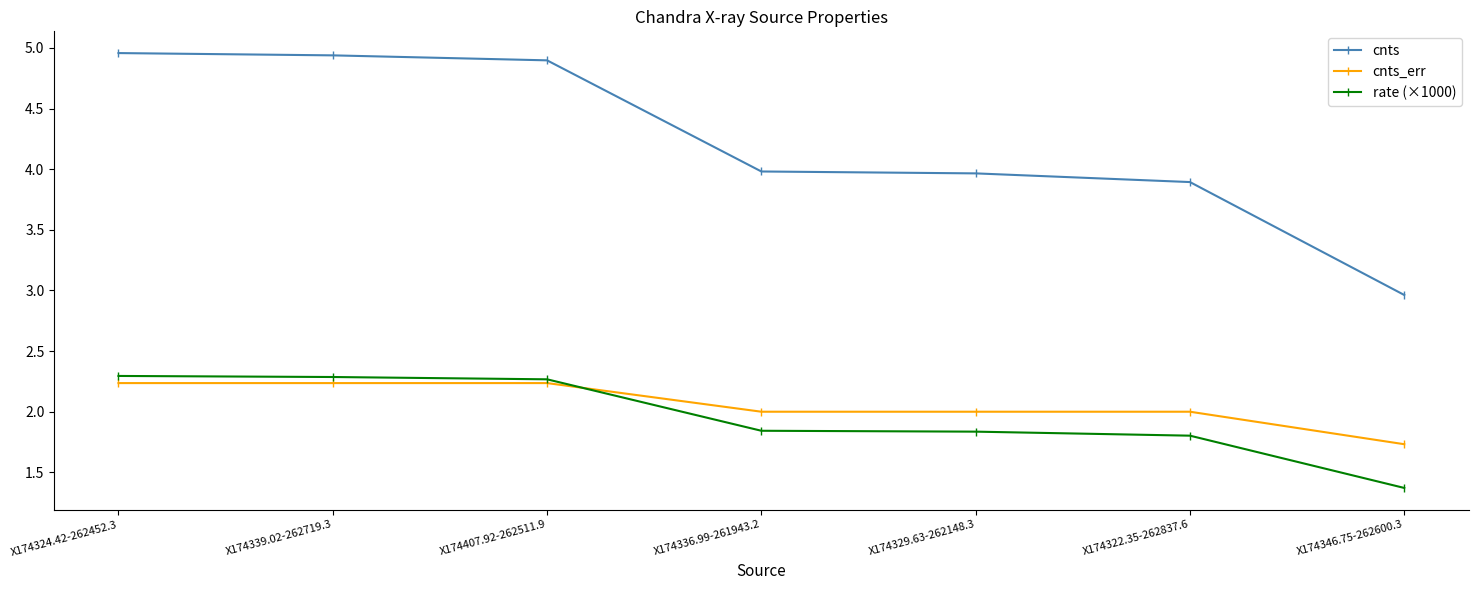

What is the difference between the highest and lowest values at X174322.35-262837.6?

2.1